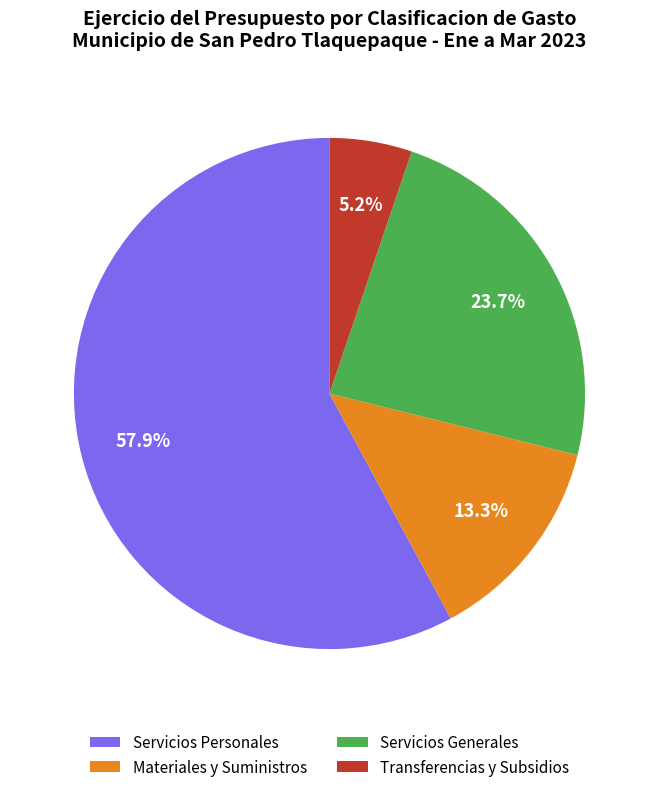

Does any single category account for the majority?

Yes